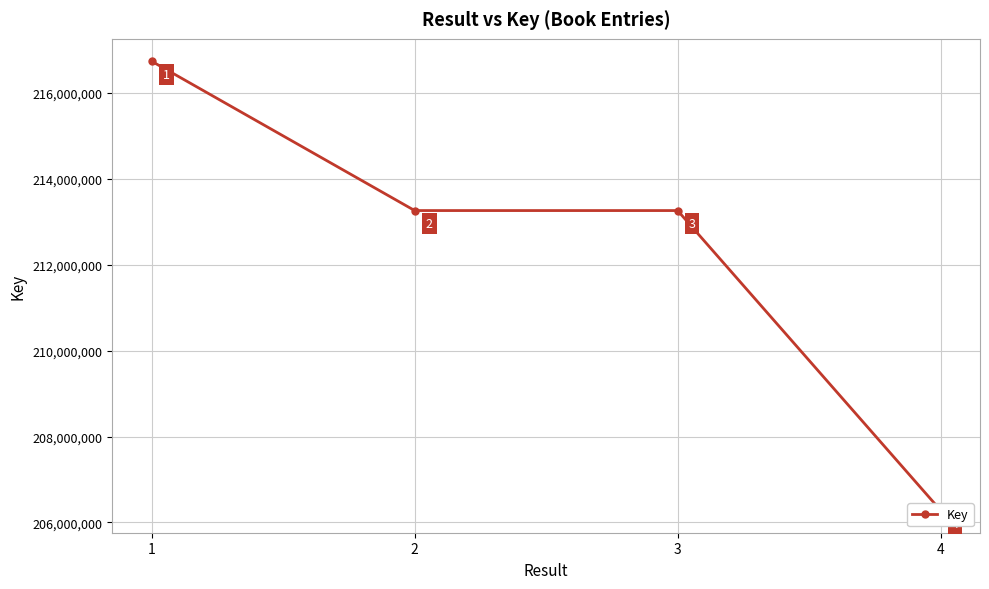

How many data points does each series have?

4